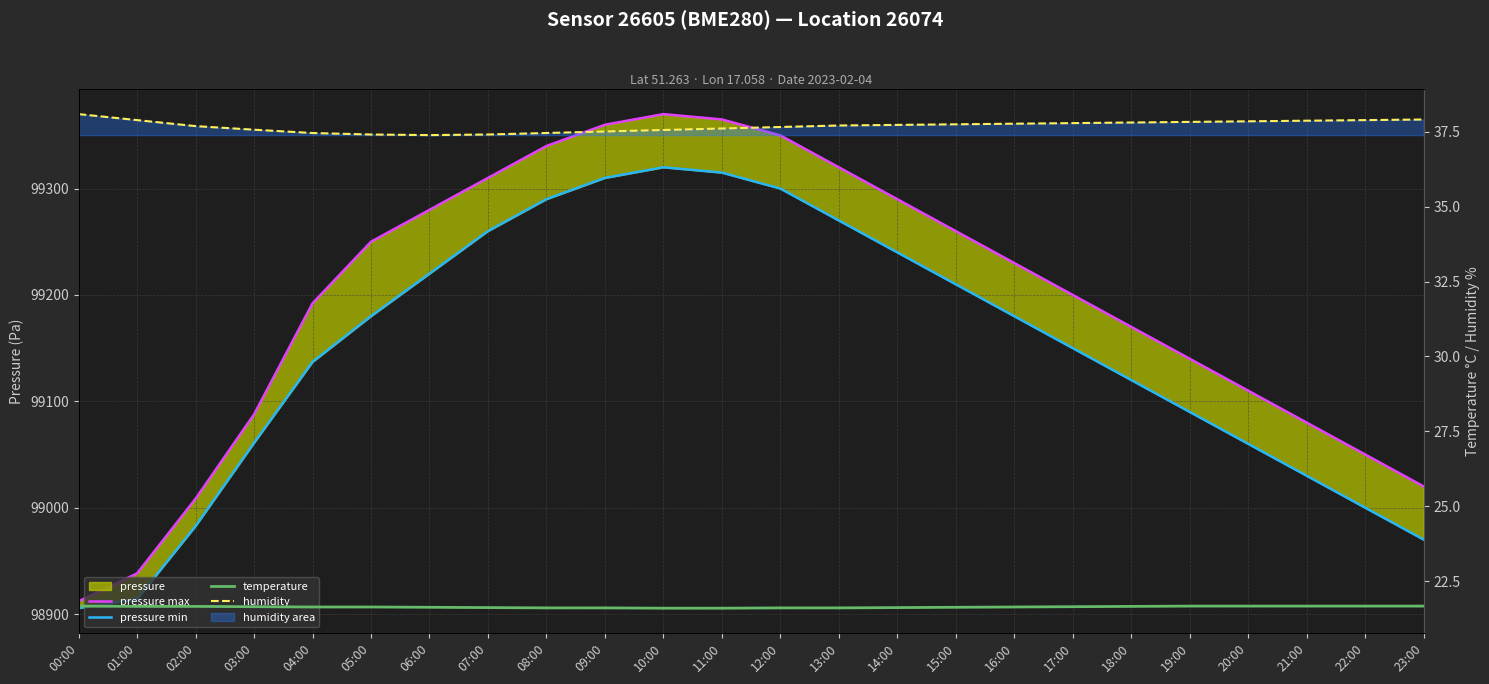

What is the value of the temperature point at the 18th from the left?

21.7